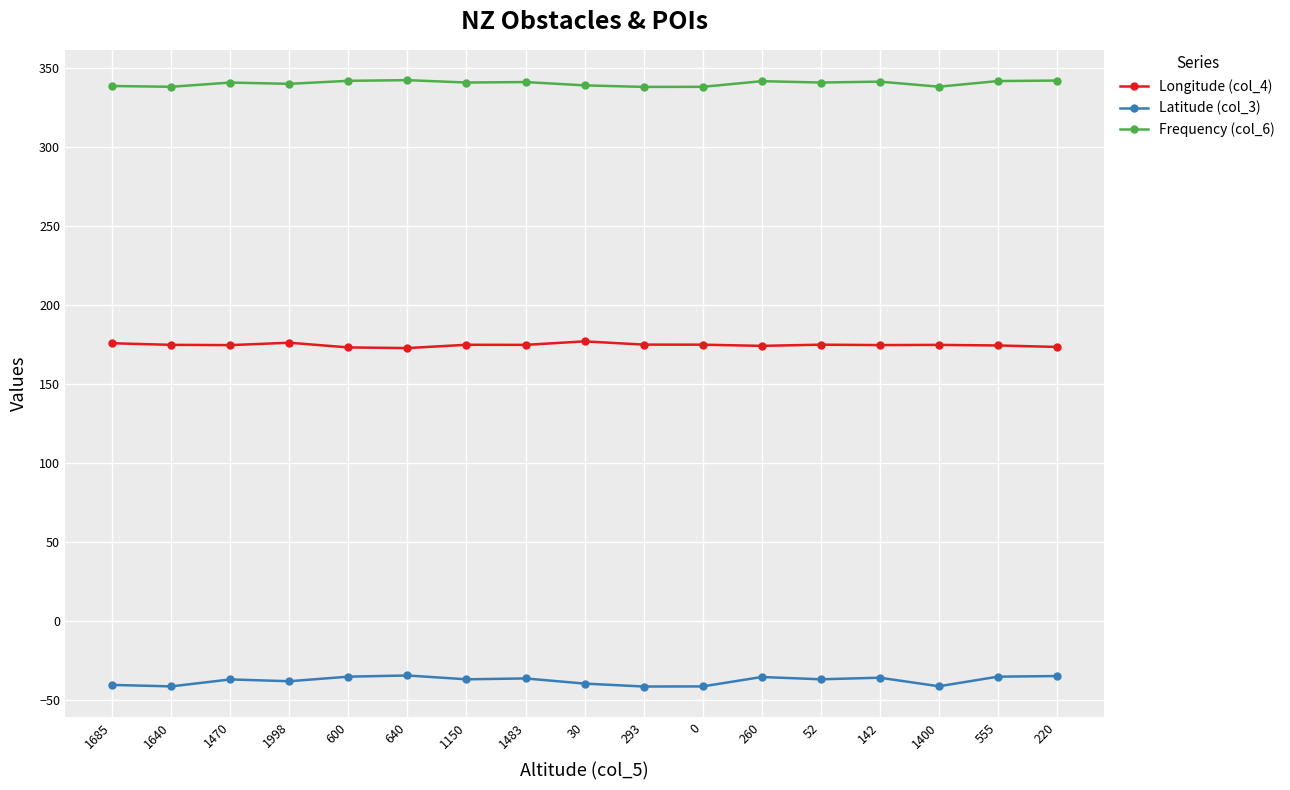

What is the value of the Latitude (col_3) point at the 10th from the left?

-41.4